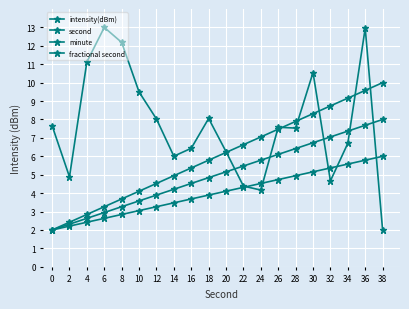

Which series changed the most between 8 and 10?

intensity(dBm)